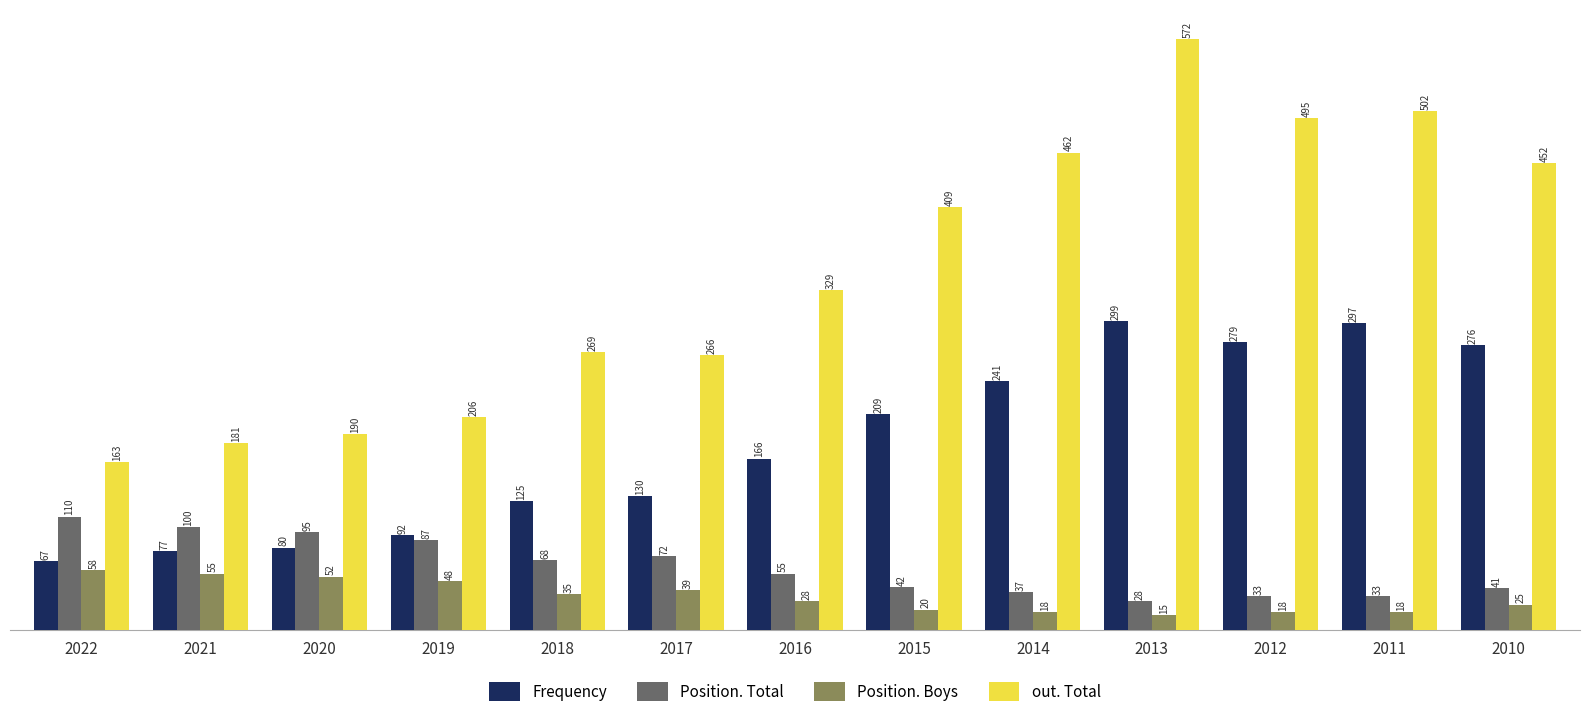

What are all the series names shown in the legend?

Frequency, Position. Total, Position. Boys, out. Total